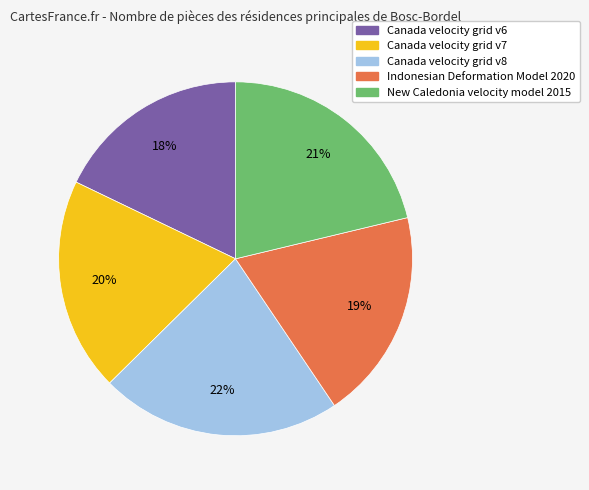

To the nearest percent, what portion does Canada velocity grid v7 represent?

20%